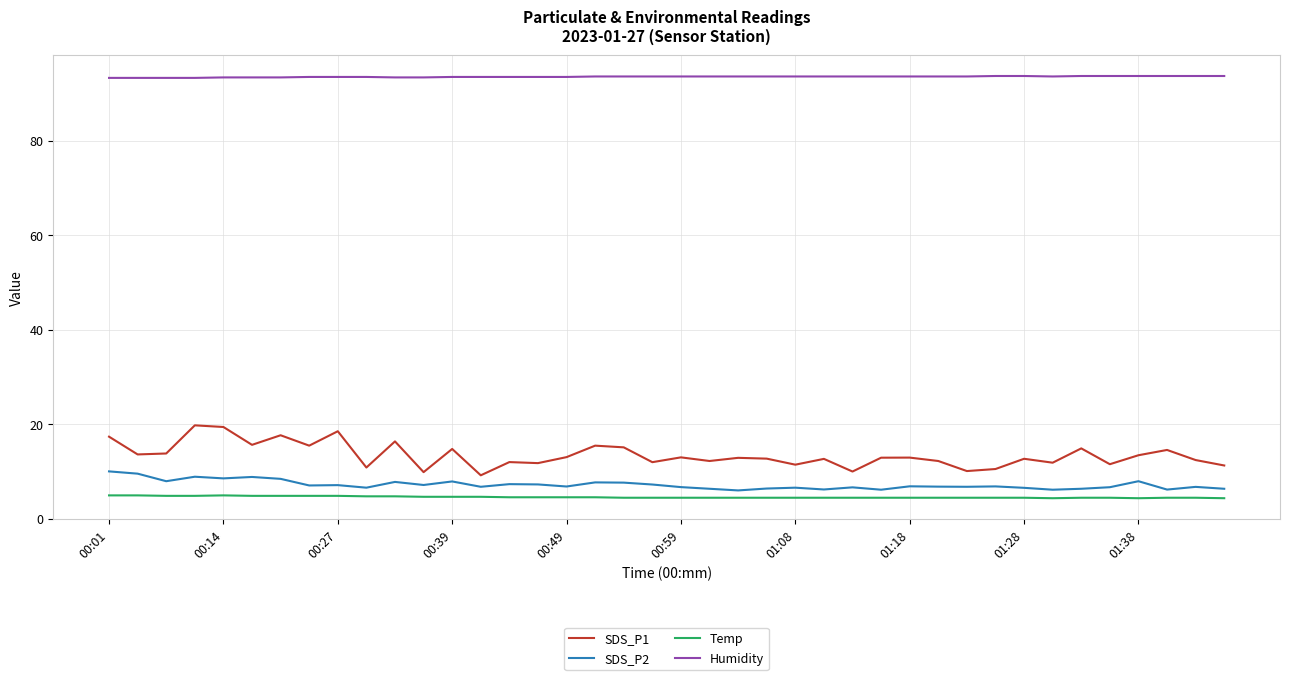

Which series has the largest range (max minus min)?

SDS_P1